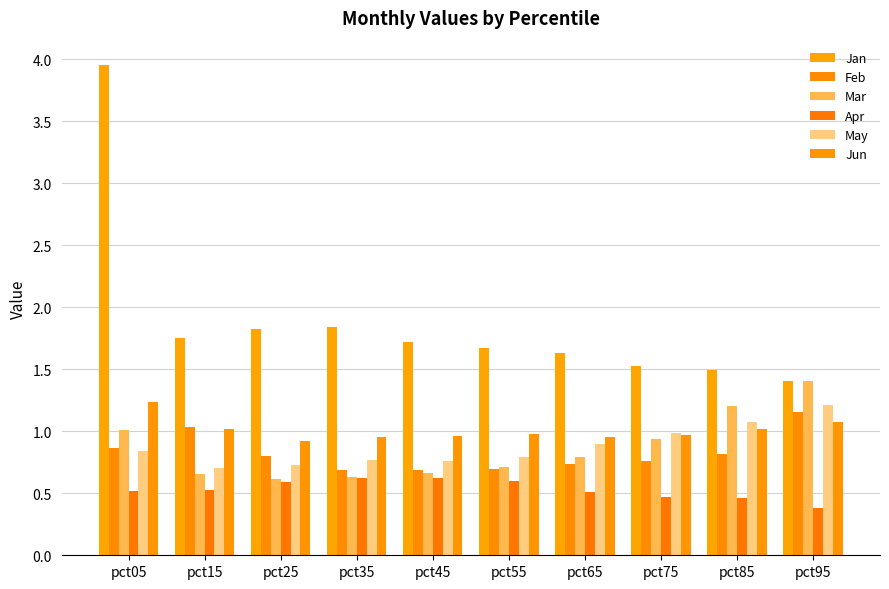

What are all the series names shown in the legend?

Jan, Feb, Mar, Apr, May, Jun